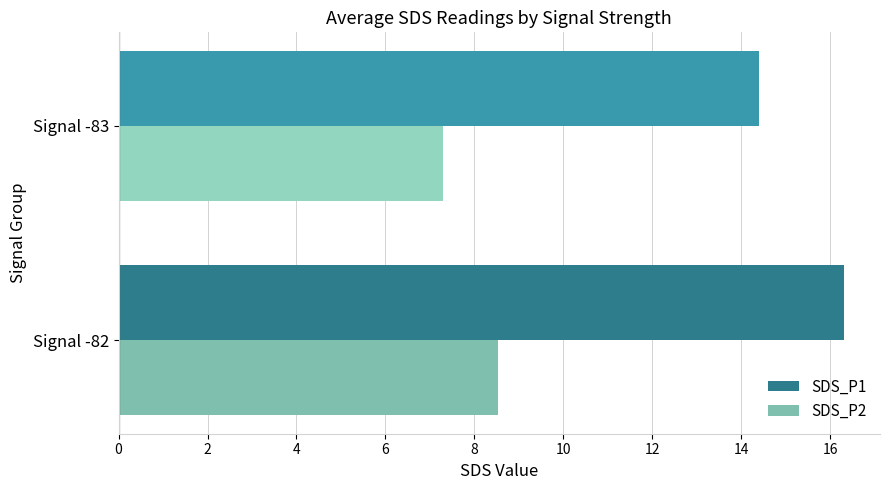

Is it true that SDS_P1 equals 16.3 at Signal -82?

True